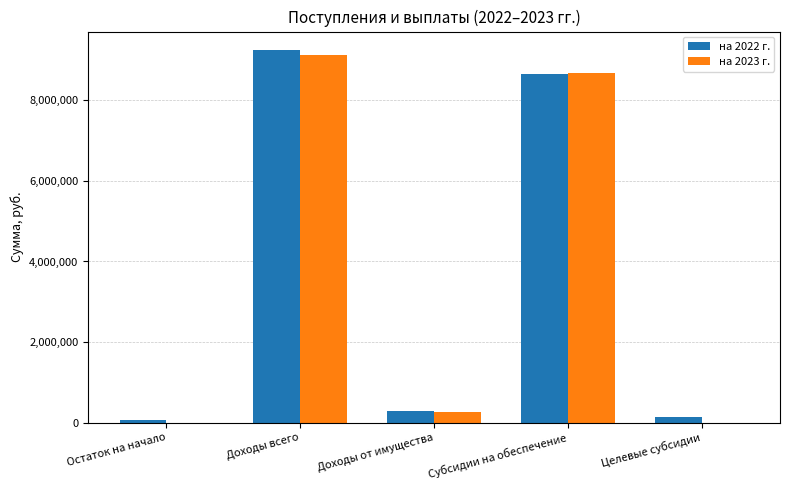

At which category is the sum across all series the highest?

Доходы всего